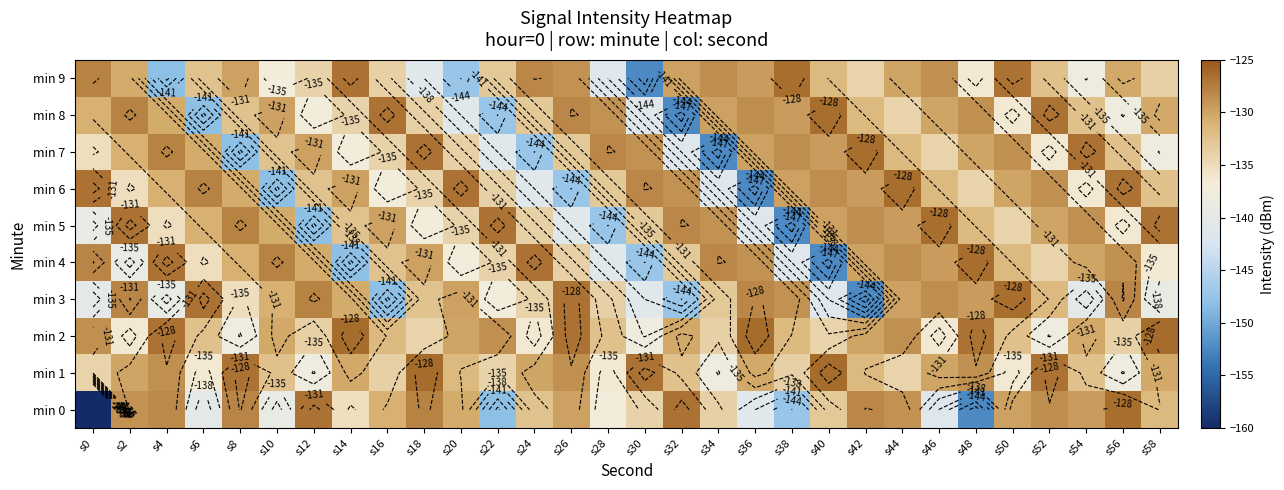

Between s6 and s34, which is larger?

s34